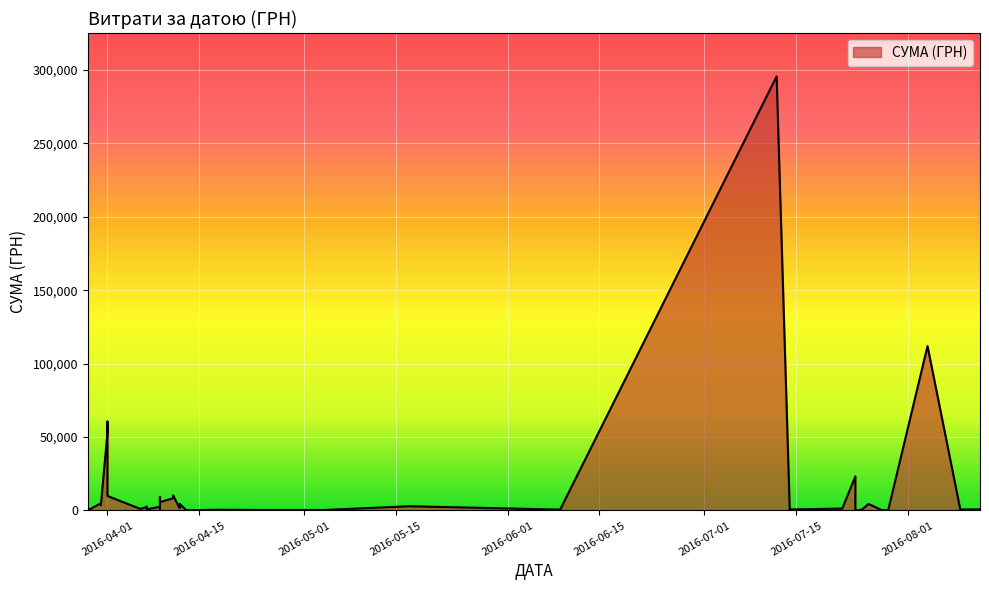

How many points are lower than both their immediate neighbors (excluding endpoints)?

13